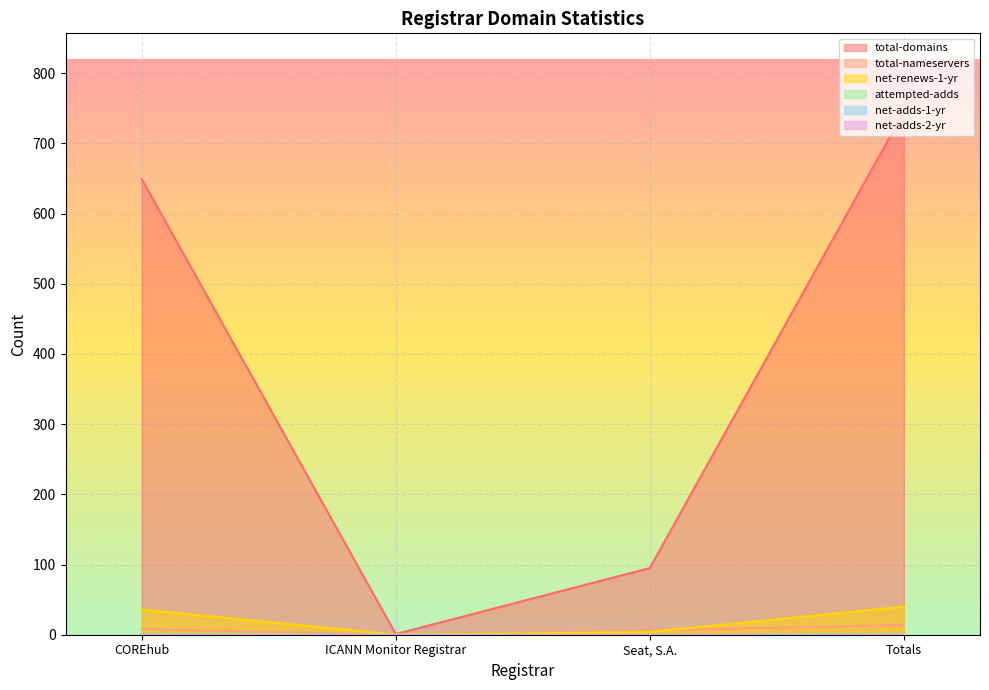

Which has a higher value, Seat, S.A. or Totals?

Totals